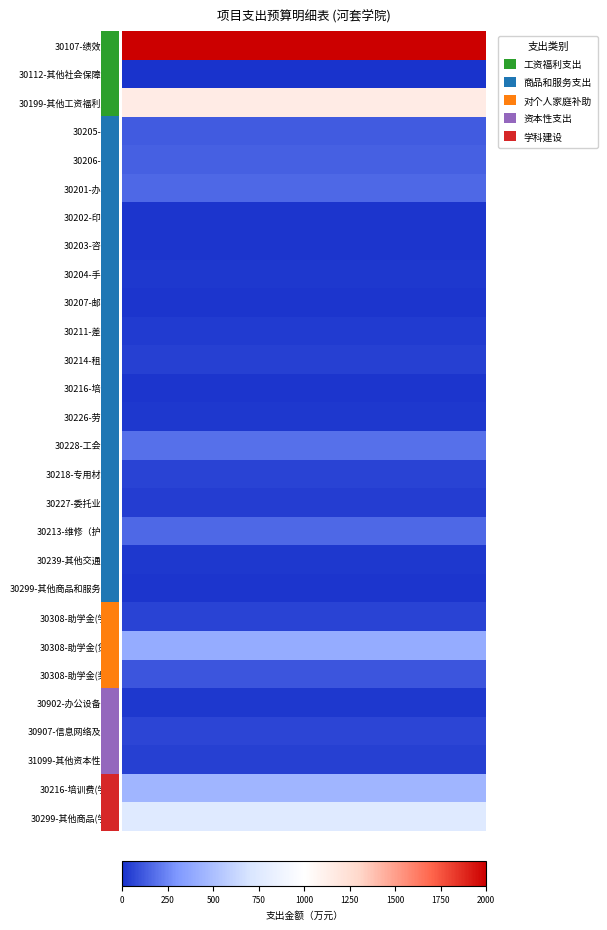

What is the maximum value shown in the chart?

2000.0